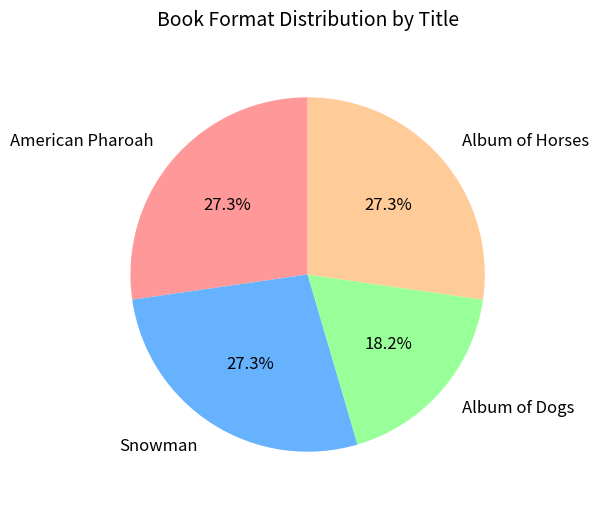

What is the smallest slice in the pie chart?

Album of Dogs